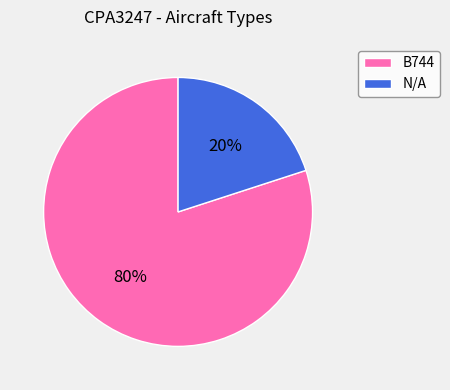

How many segments does this pie chart have?

2